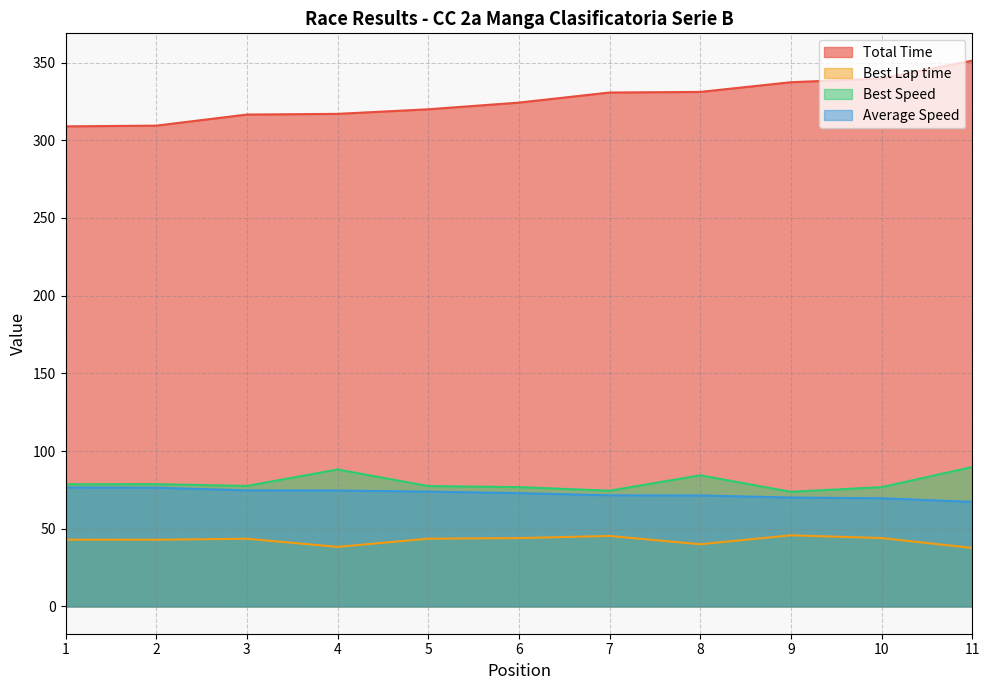

Which has a higher value, 2 or 1?

2